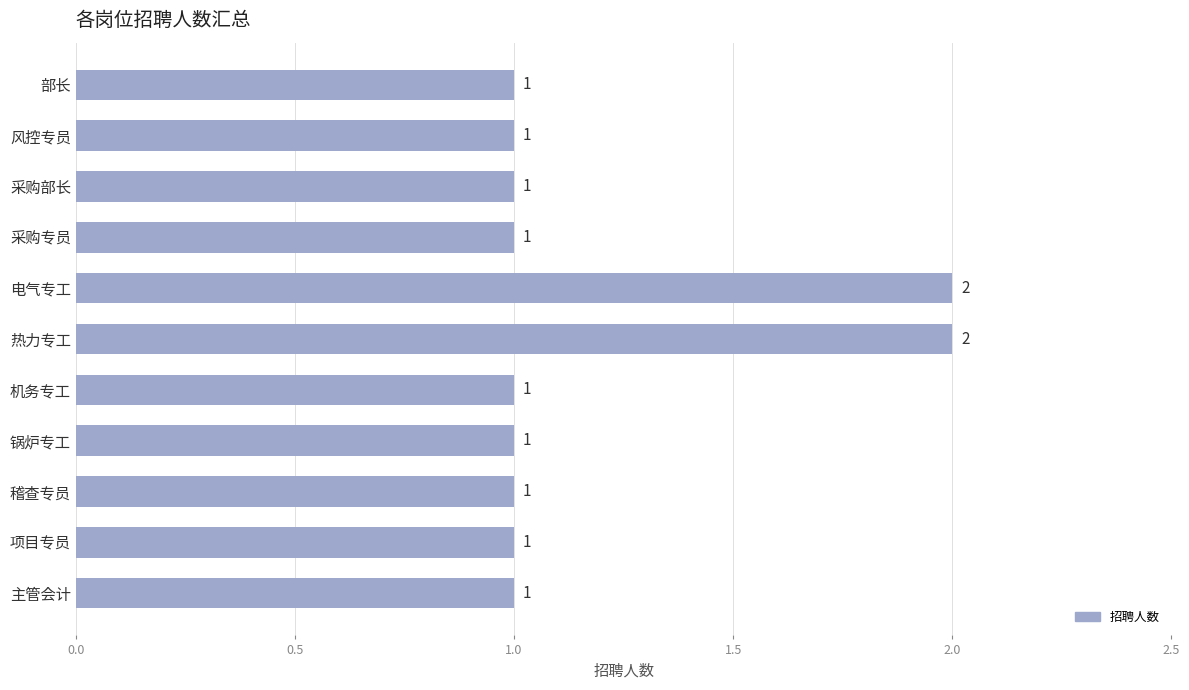

What is the minimum value shown in the chart?

1